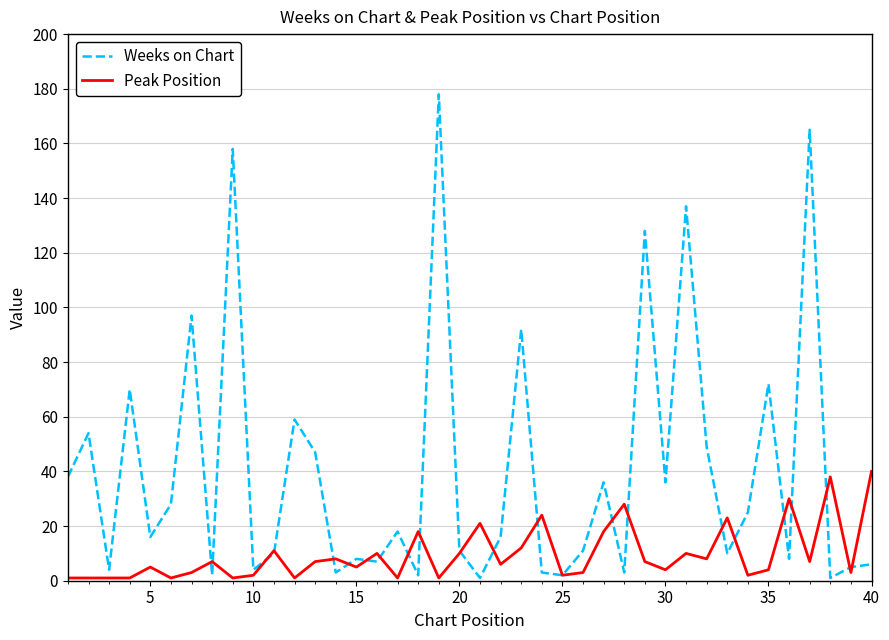

Rank the series by their maximum value, from lowest to highest.

Peak Position, Weeks on Chart